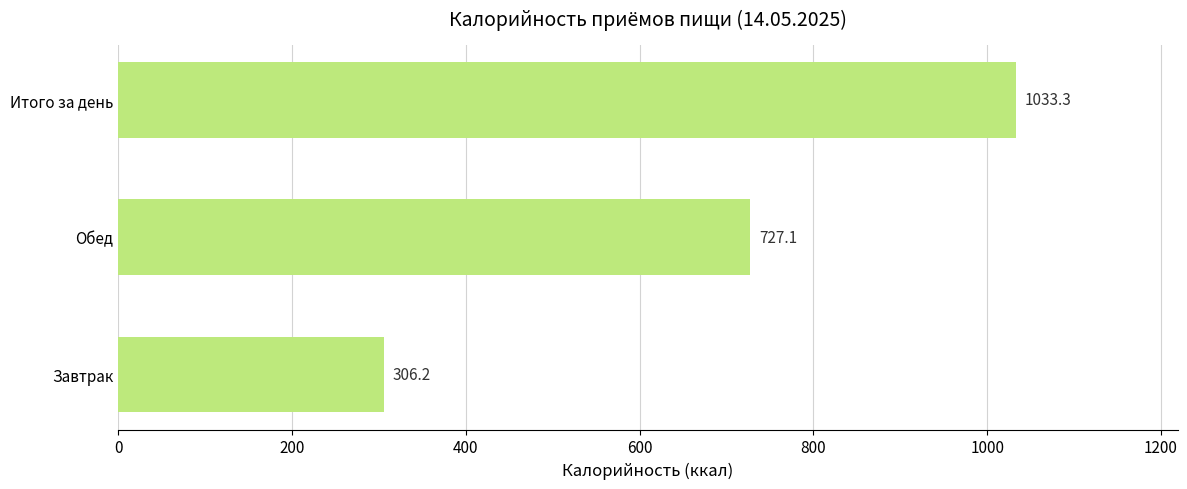

Does the chart contain any negative values?

No